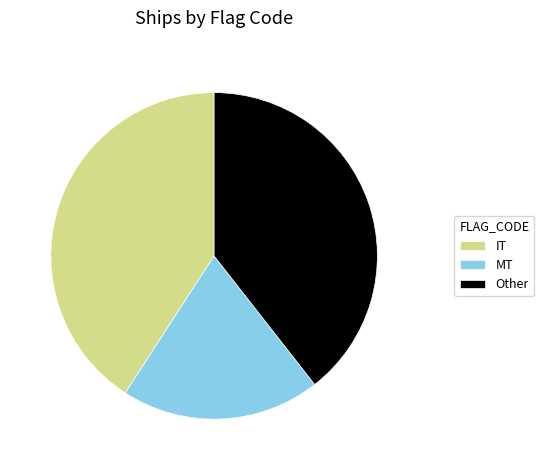

Which category has the smallest portion of the pie?

MT